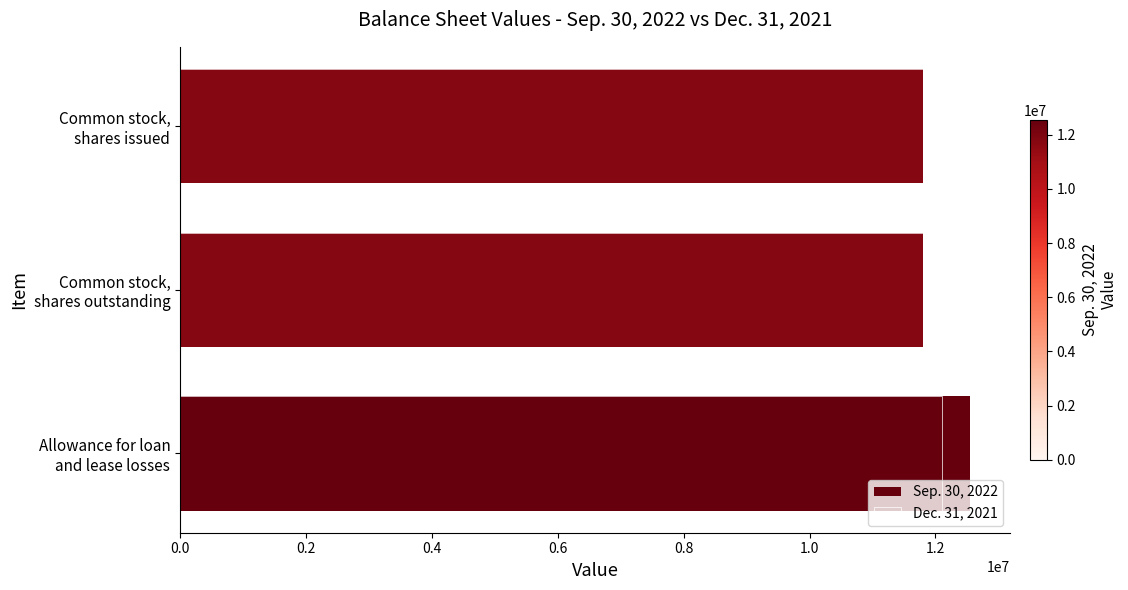

How many groups of bars are there?

3